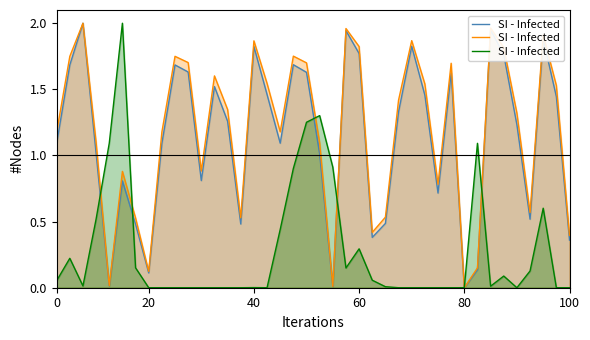

What is the greatest value displayed?

2.0